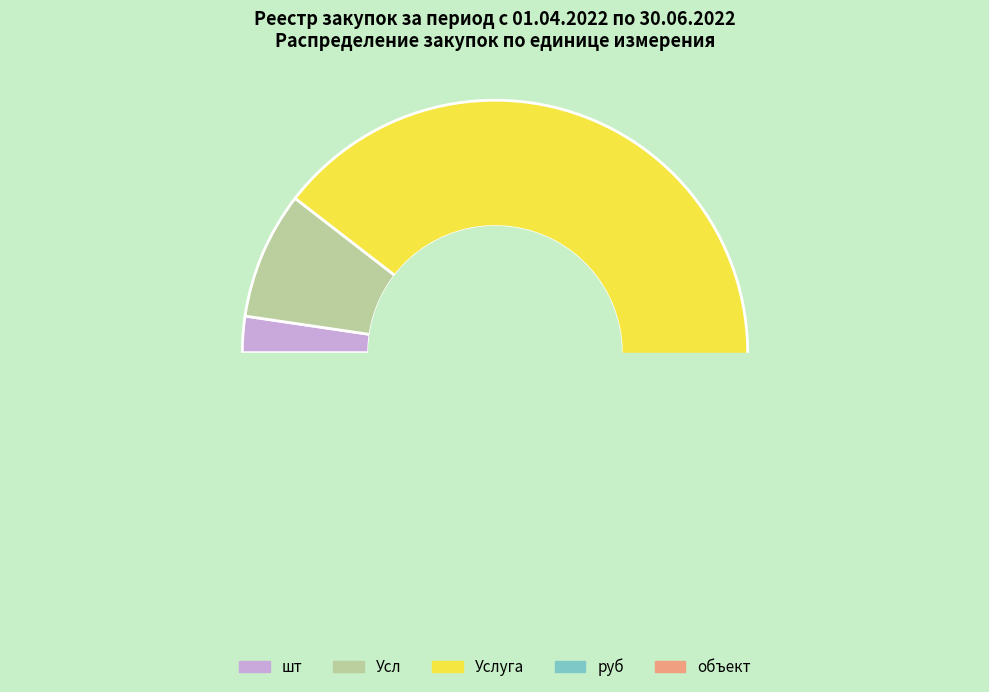

Do руб and Усл together represent more than half of the pie?

No